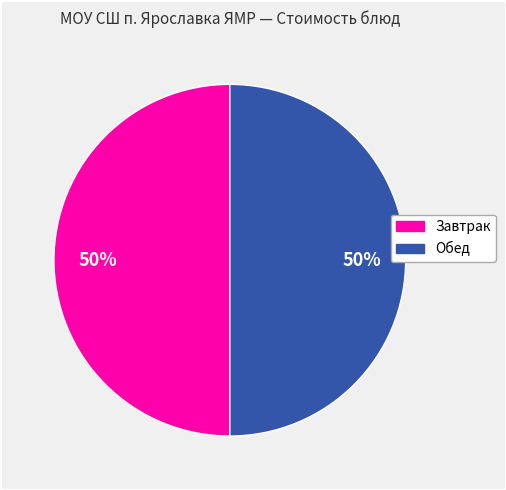

To the nearest percent, what is the average slice percentage?

50%